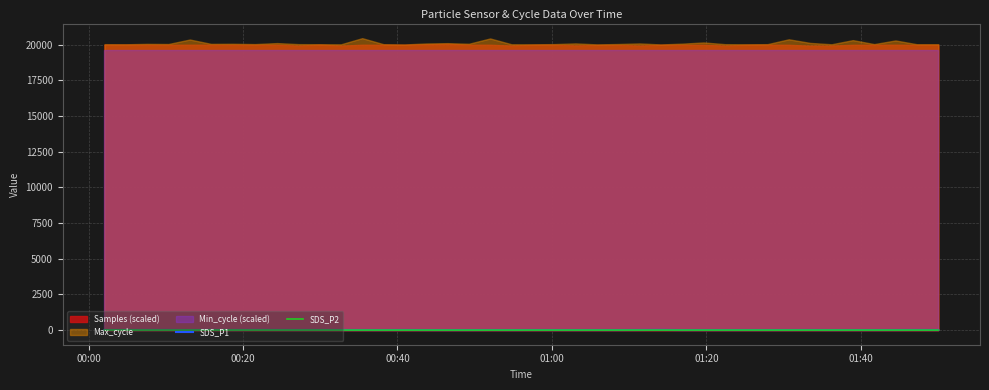

In SDS_P1, how many points are lower than both neighbors (excluding endpoints)?

13